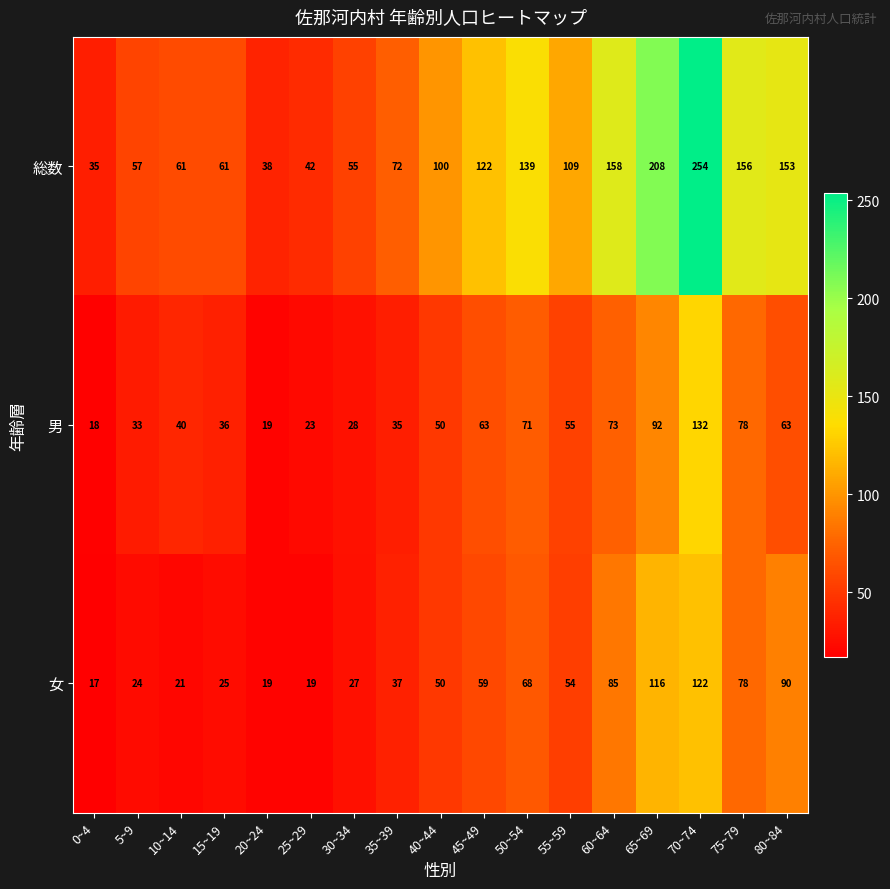

At how many categories does at least one series exceed 152?

5